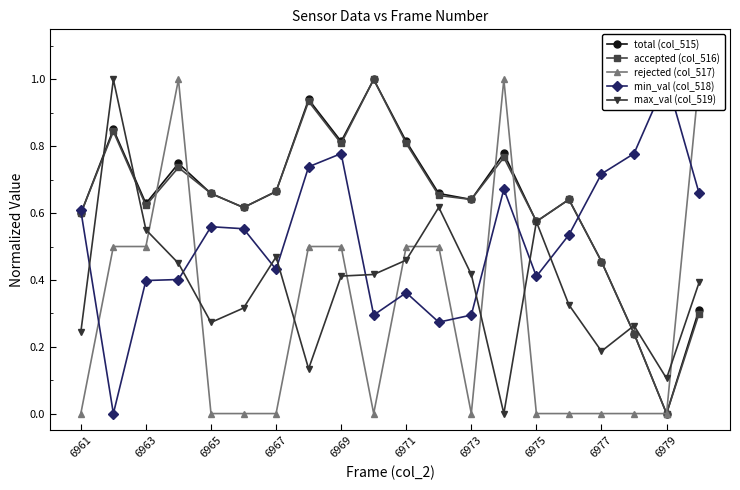

What is the value of the accepted (col_516) point at the 16th from the left?

0.6